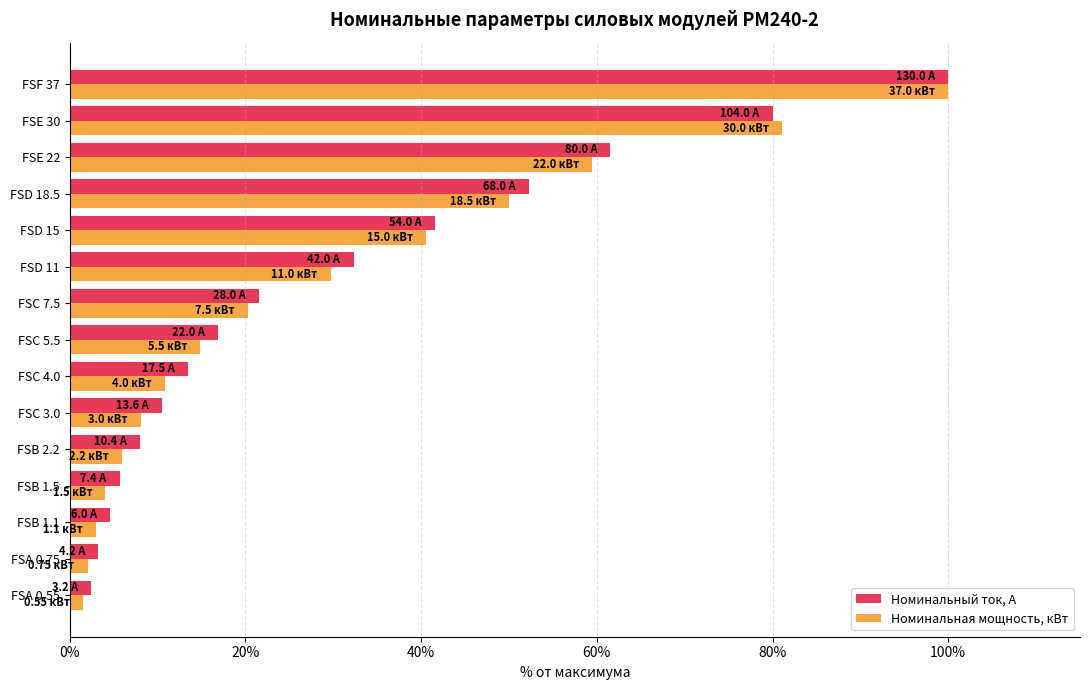

At which category is the sum across all series the highest?

FSF 37